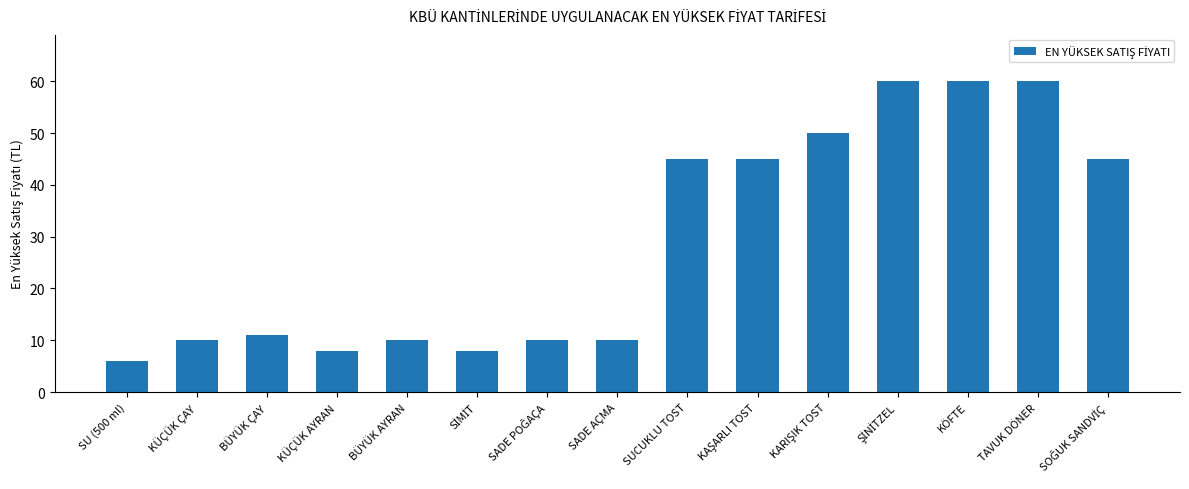

Is it true that the value at SADE AÇMA is 17?

False